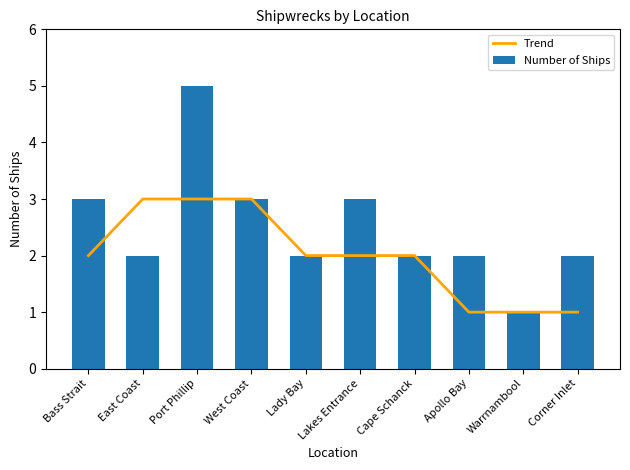

Reading left to right, transcribe all the data shown in this chart.

Trend: Bass Strait=2	East Coast=3	Port Phillip=3	West Coast=3	Lady Bay=2	Lakes Entrance=2	Cape Schanck=2	Apollo Bay=1	Warrnambool=1	Corner Inlet=1
Number of Ships: Bass Strait=3	East Coast=2	Port Phillip=5	West Coast=3	Lady Bay=2	Lakes Entrance=3	Cape Schanck=2	Apollo Bay=2	Warrnambool=1	Corner Inlet=2